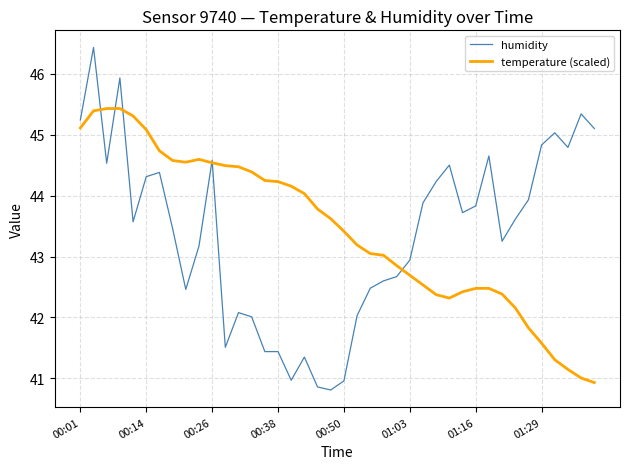

What are all the series names shown in the legend?

humidity, temperature (scaled)